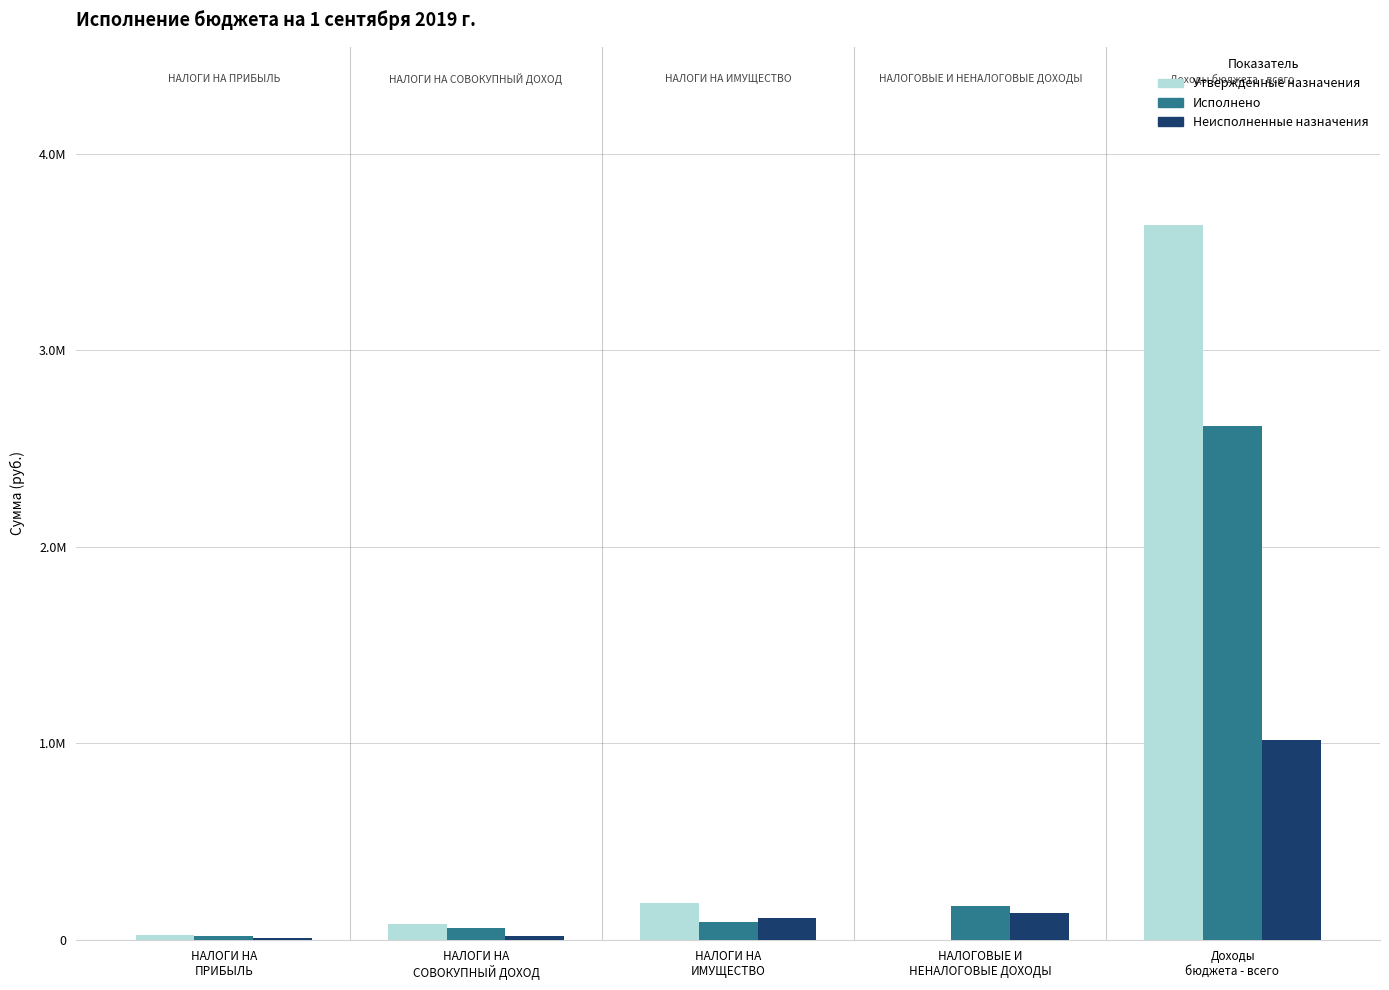

Is it true that Неисполненные назначения equals 1743715.1 at Доходы
бюджета - всего?

False